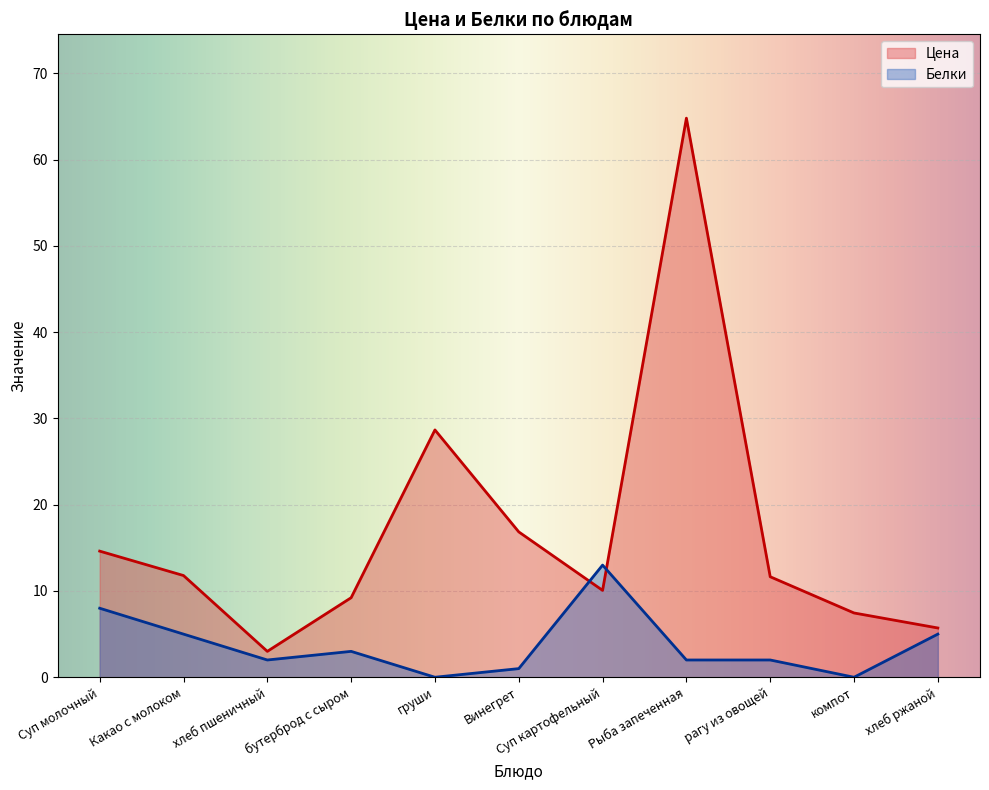

Read the Белки value at хлеб ржаной.

5.0